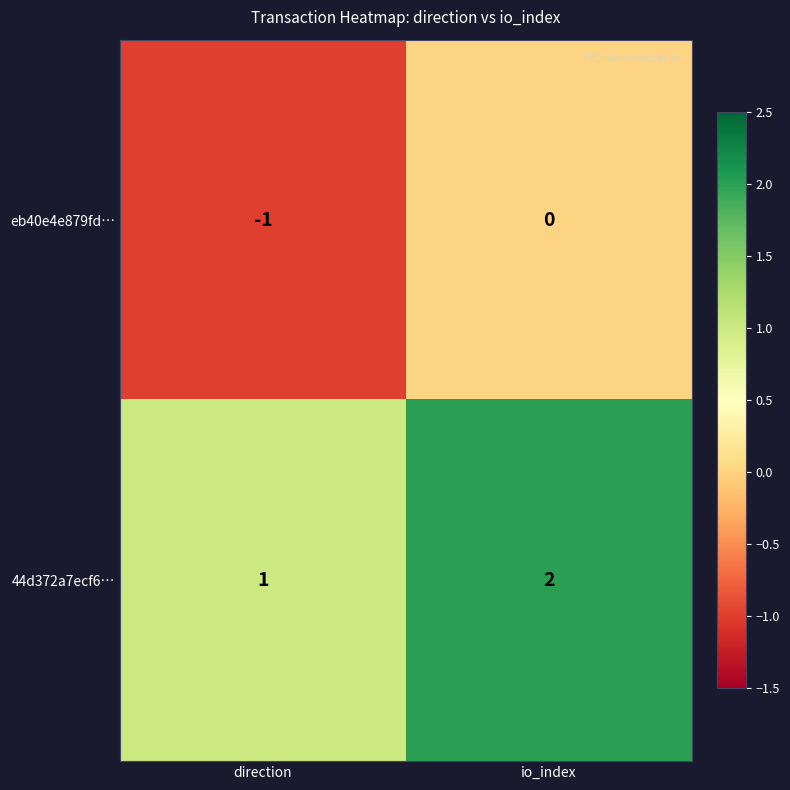

What is the sum of all 44d372a7ecf6… values?

3